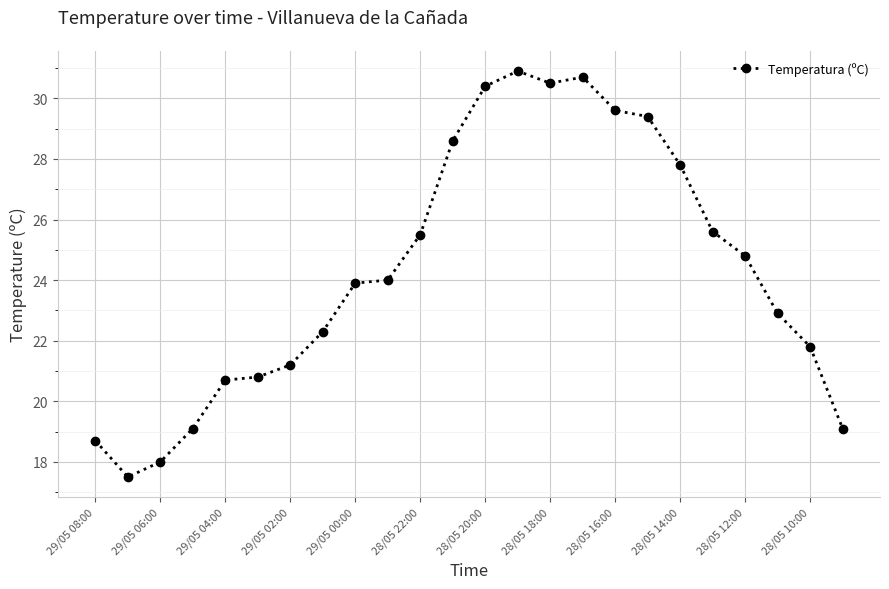

What is the difference between the maximum and minimum values?

13.4